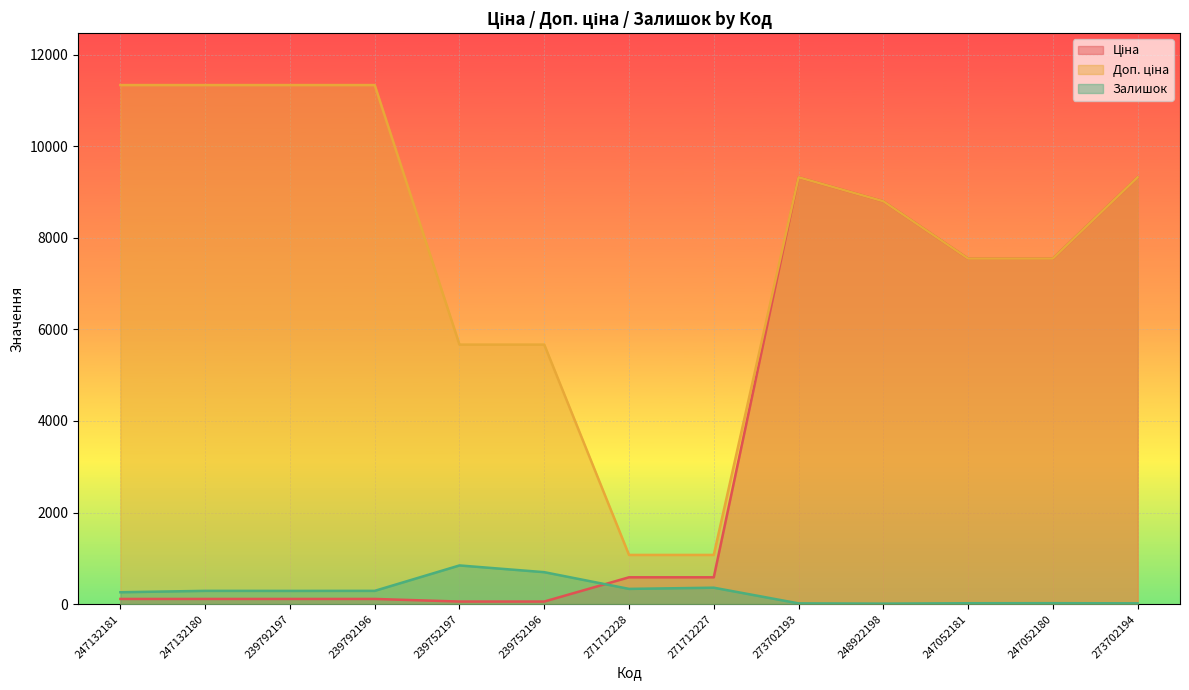

At which category is the sum across all series the highest?

273702194